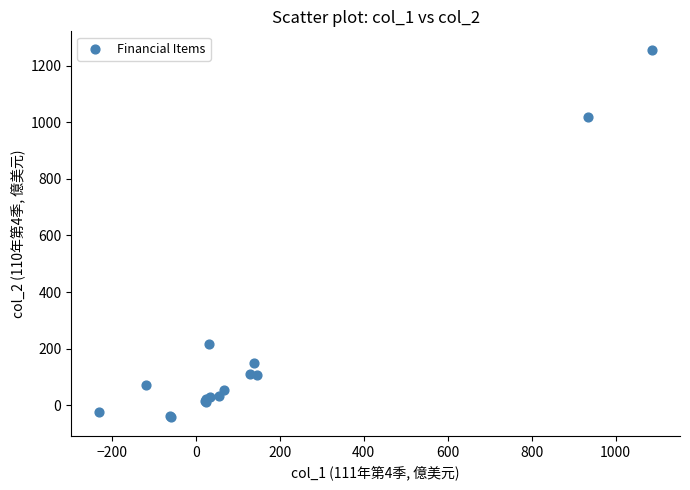

What Y value in the scatter plot is closest to 606?

216.5